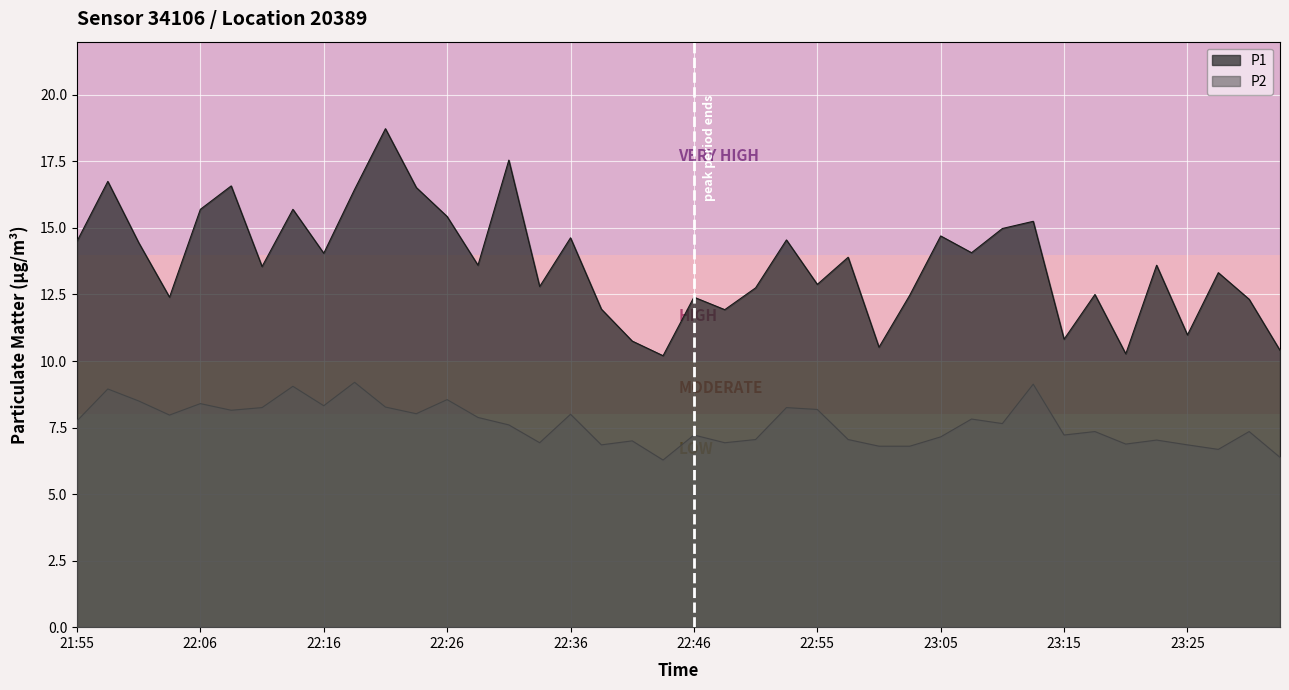

Reading left to right, list all the values displayed in this chart.

P1: 14.5	16.8	14.4	12.4	15.7	16.6	13.6	15.7	14.1	16.4	18.7	16.5	15.4	13.6	17.6	12.8	14.6	11.9	10.8	10.2	12.4	11.9	12.8	14.6	12.9	13.9	10.5	12.5	14.7	14.1	15.0	15.2	10.8	12.5	10.3	13.6	11.0	13.3	12.3	10.4
P2: 7.8	8.9	8.5	8.0	8.4	8.2	8.2	9.1	8.3	9.2	8.3	8.0	8.6	7.9	7.6	6.9	8.0	6.8	7.0	6.3	7.2	6.9	7.0	8.2	8.2	7.0	6.8	6.8	7.2	7.8	7.7	9.1	7.2	7.3	6.9	7.0	6.8	6.7	7.3	6.4